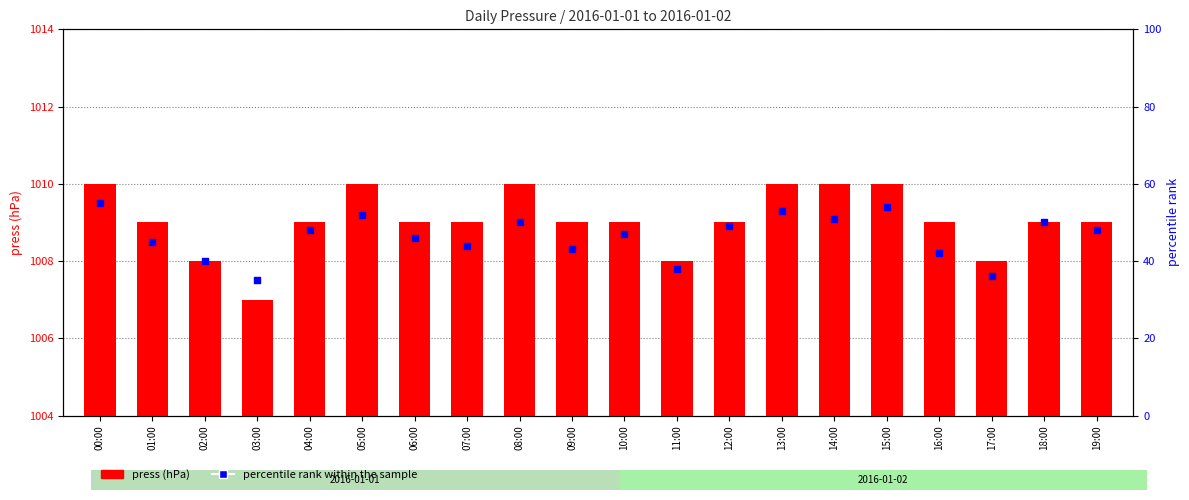

Which series has the largest total across all categories?

press (hPa)